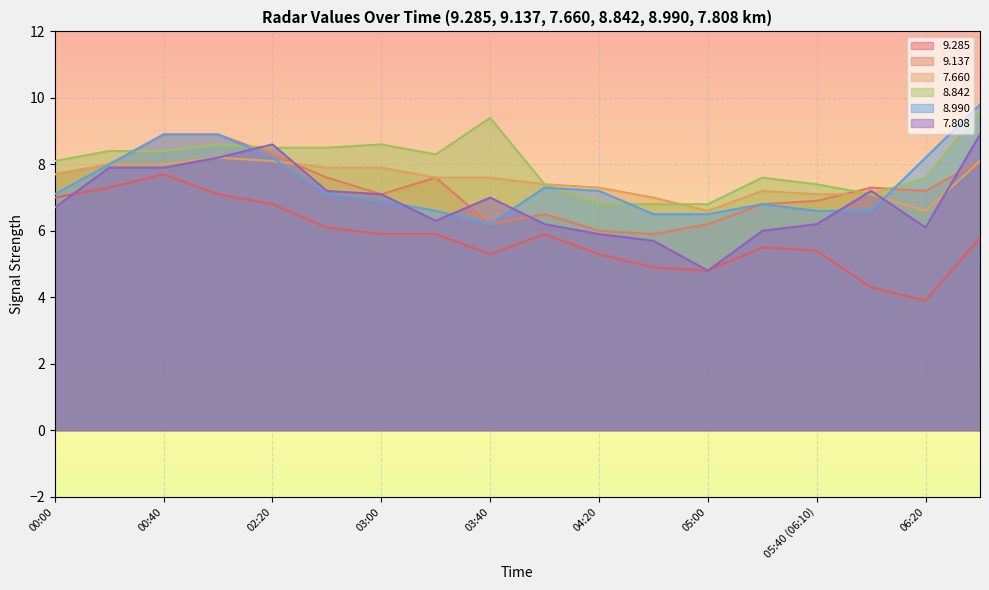

What is the total value across all series at 03:40?

41.7